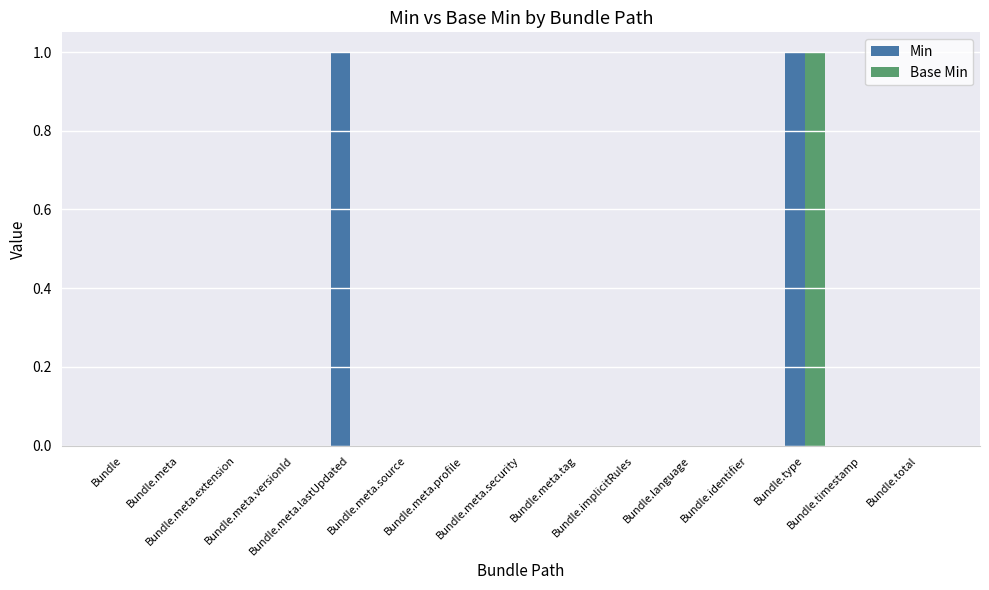

How many distinct data groups are displayed?

2